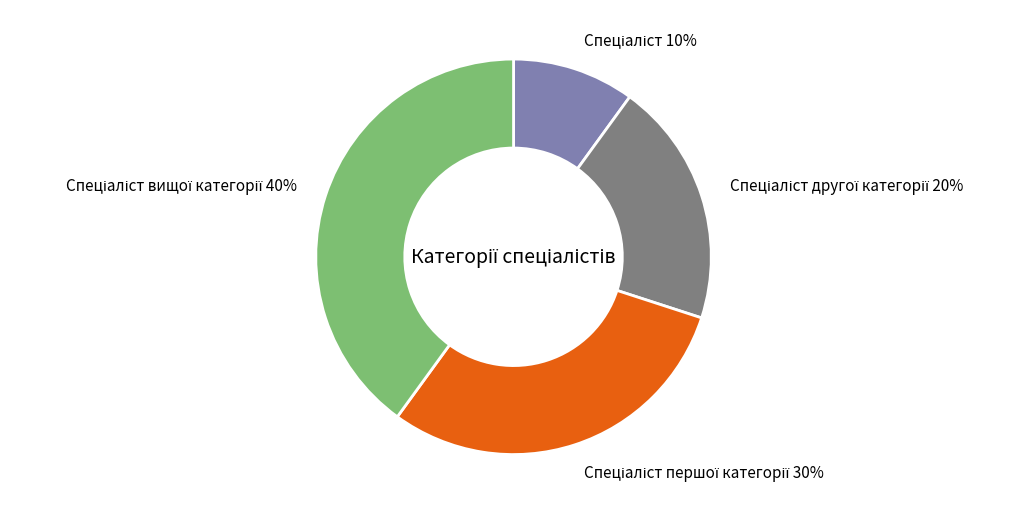

Does any single category account for the majority?

No